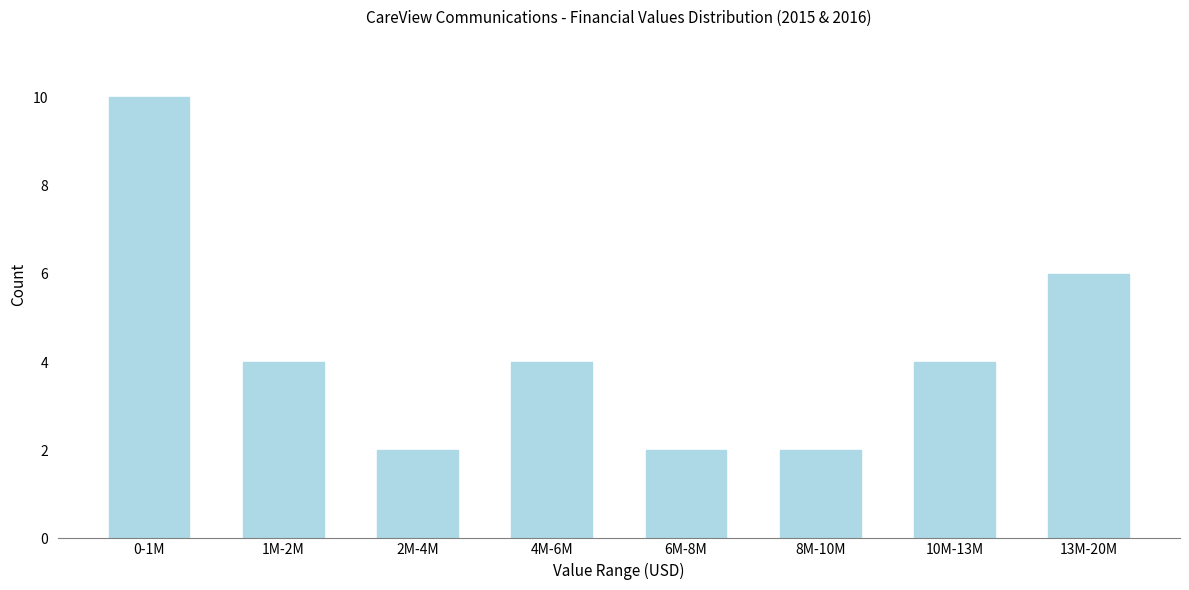

Reading left to right, transcribe all the data shown in this chart.

0-1M=10	1M-2M=4	2M-4M=2	4M-6M=4	6M-8M=2	8M-10M=2	10M-13M=4	13M-20M=6